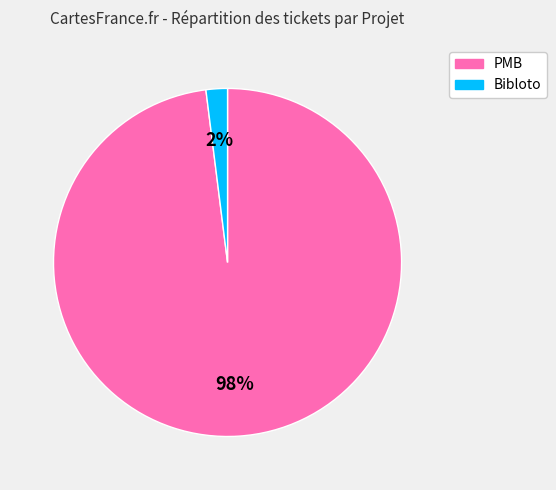

Is there a majority slice in this chart?

Yes